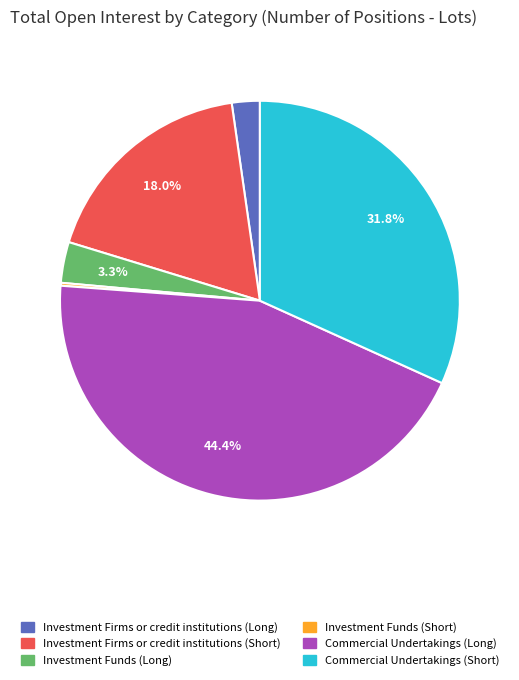

What is the total percentage of Investment Firms or credit institutions (Short) and Commercial Undertakings (Long)?

62.4%